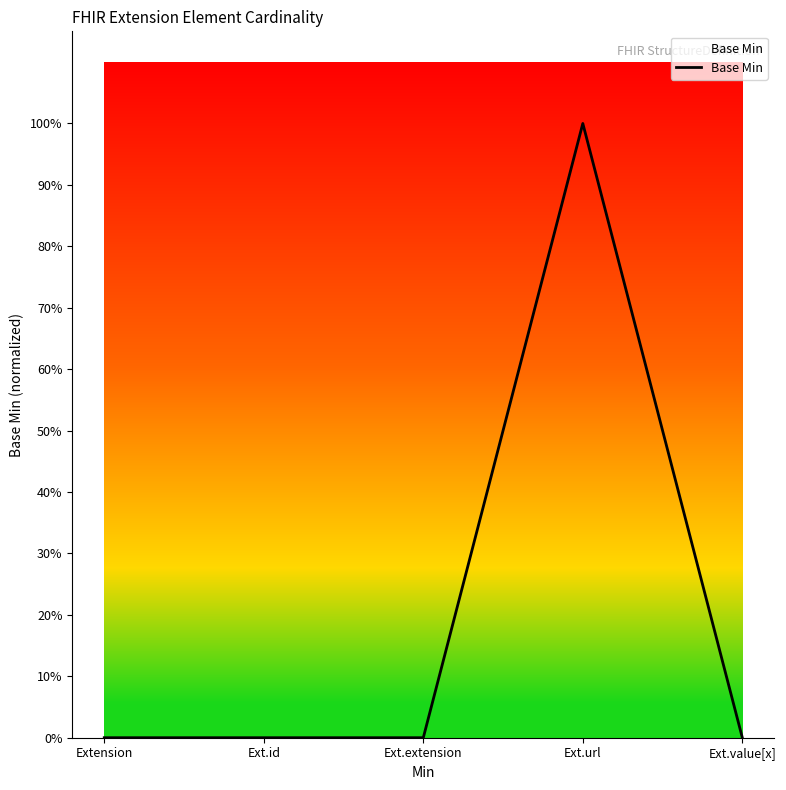

Does the chart display data point markers on the line(s)?

No